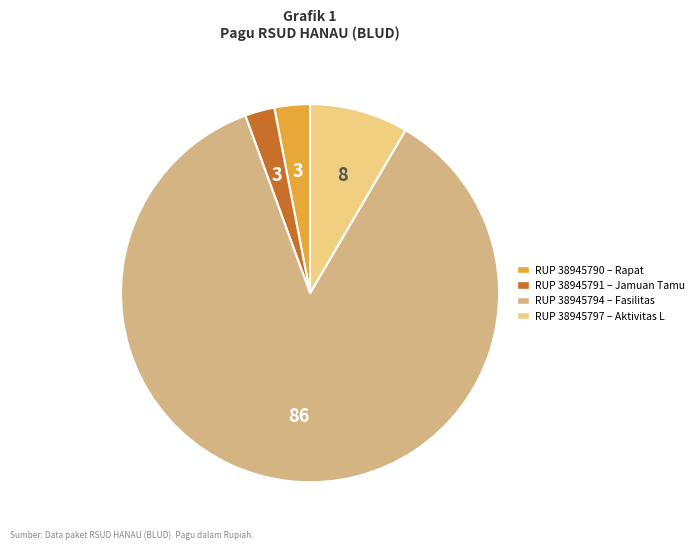

What is the majority slice?

38945794